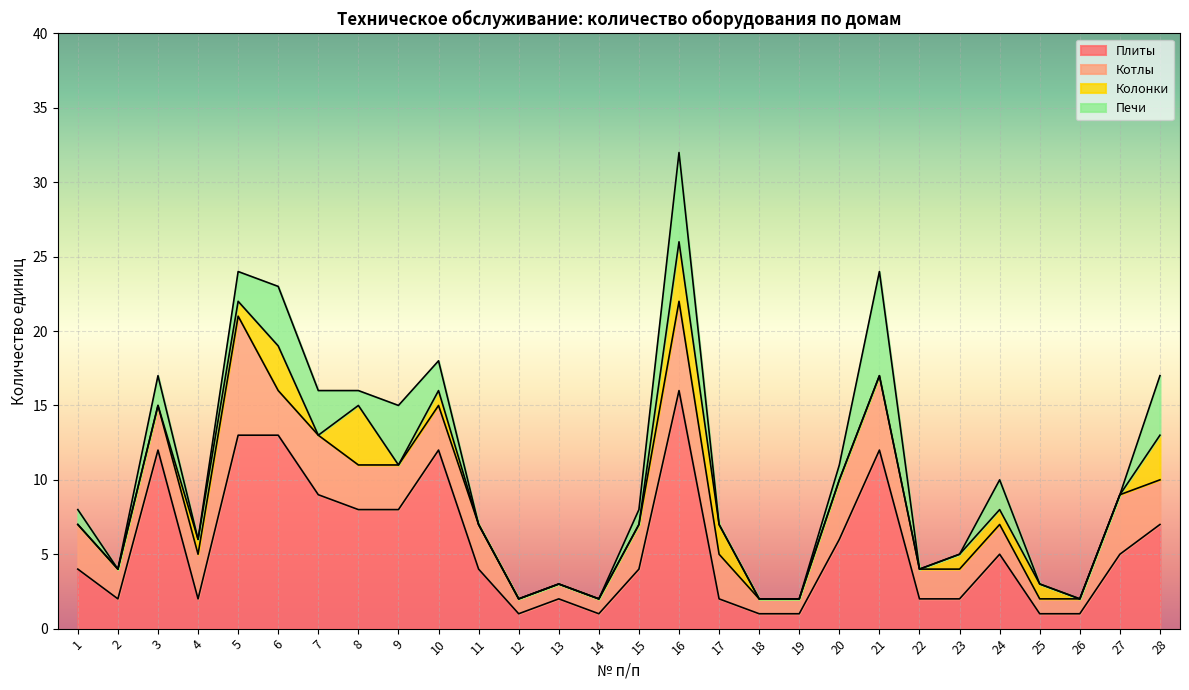

Does the chart display data point markers on the line(s)?

No